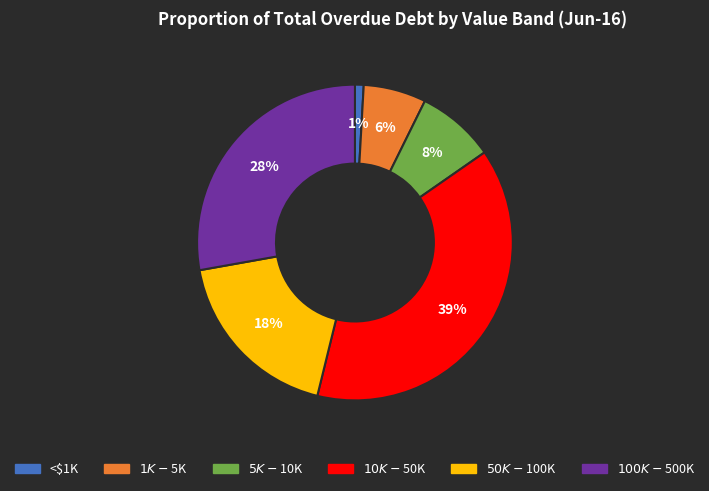

Is $1K-$5K the majority of the pie?

No